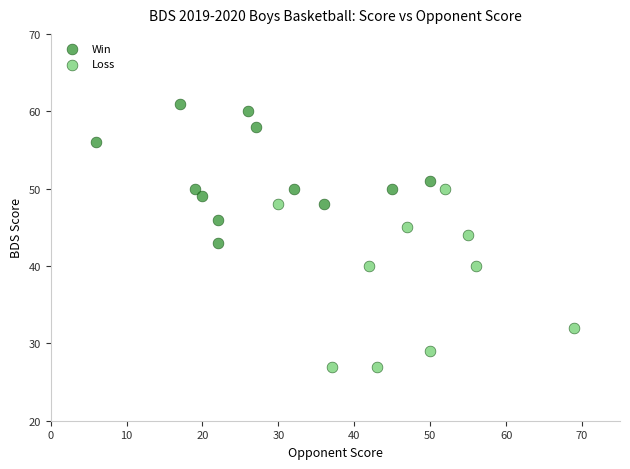

Which series reaches the maximum Y coordinate?

Win